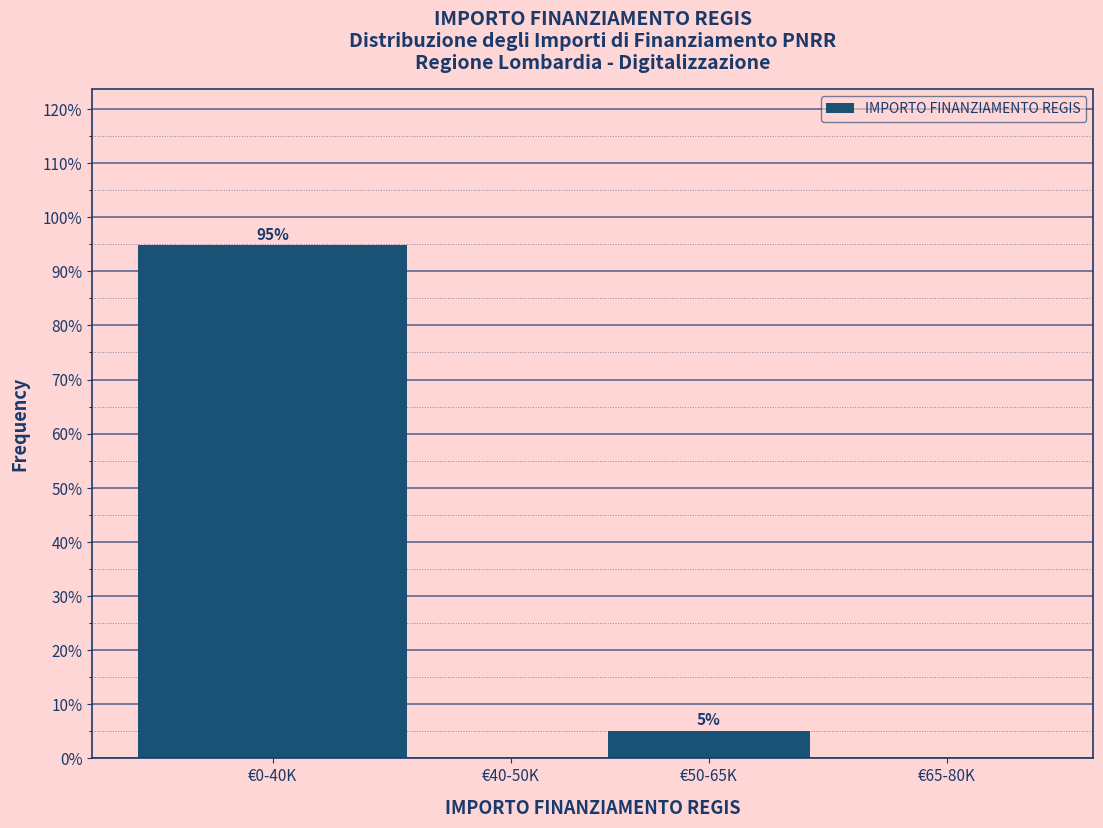

What is the sum of all values?

100.0